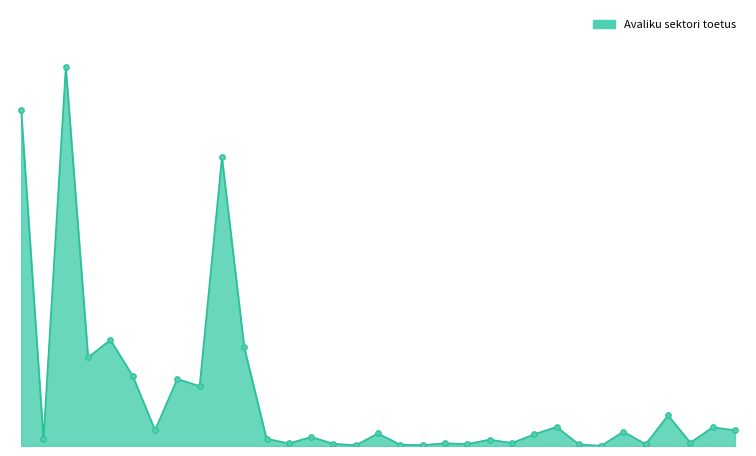

Does the chart have visible grid lines?

No